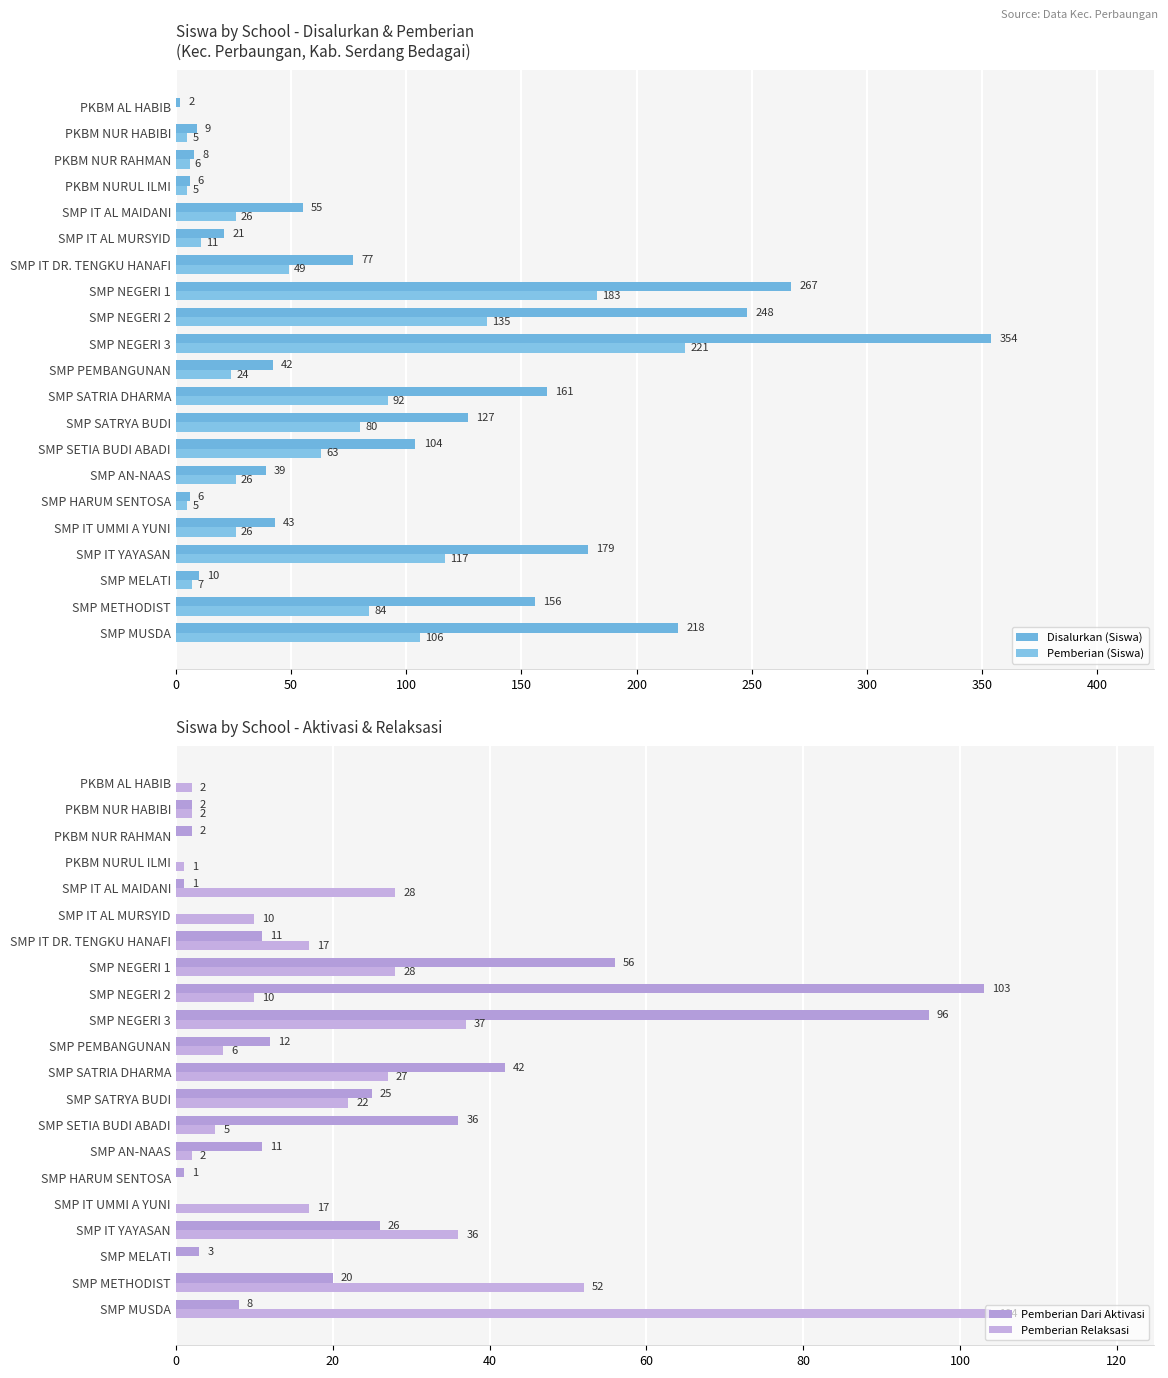

At SMP IT DR. TENGKU HANAFI, list the series in order from smallest to largest.

Pemberian Dari Aktivasi, Pemberian Relaksasi, Pemberian (Siswa), Disalurkan (Siswa)